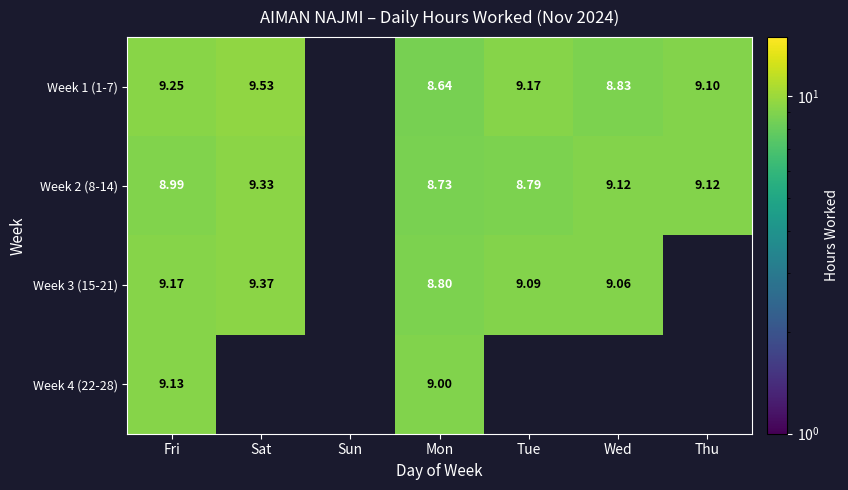

At how many categories does at least one series exceed 9?

5